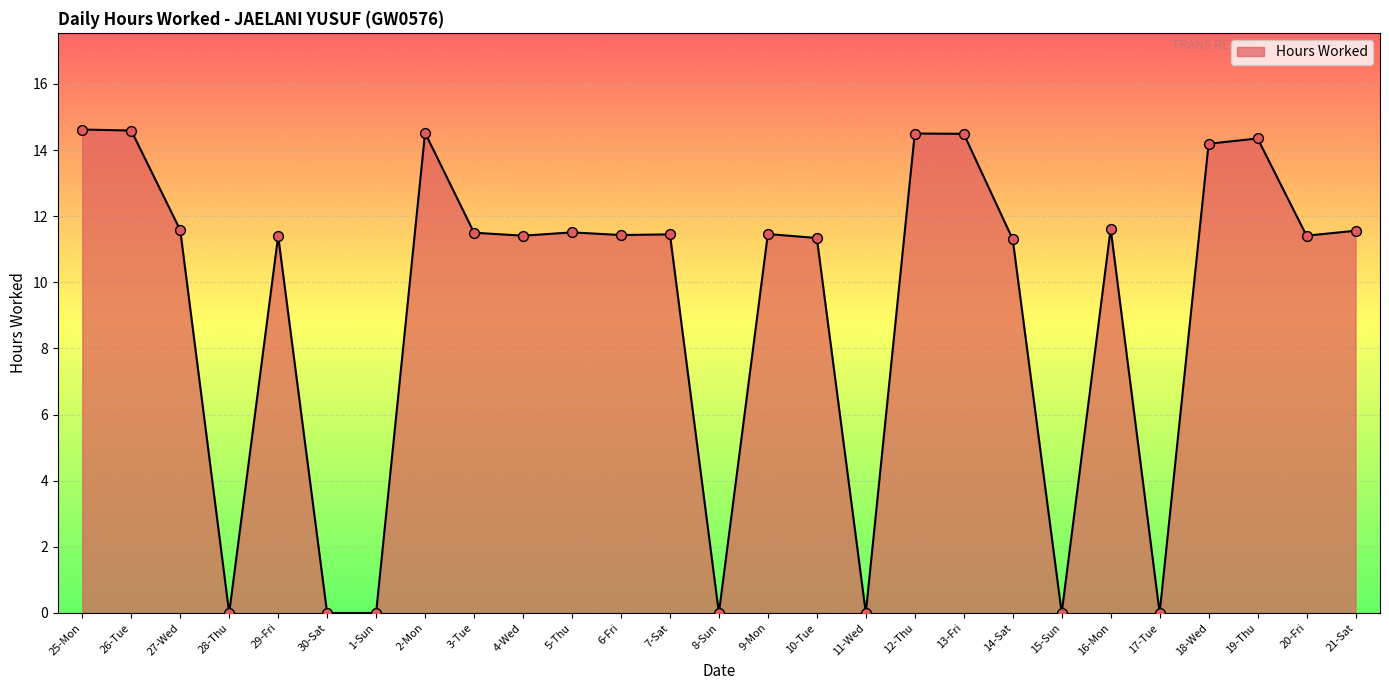

What is the change in value from 9-Mon to 15-Sun?

-11.5